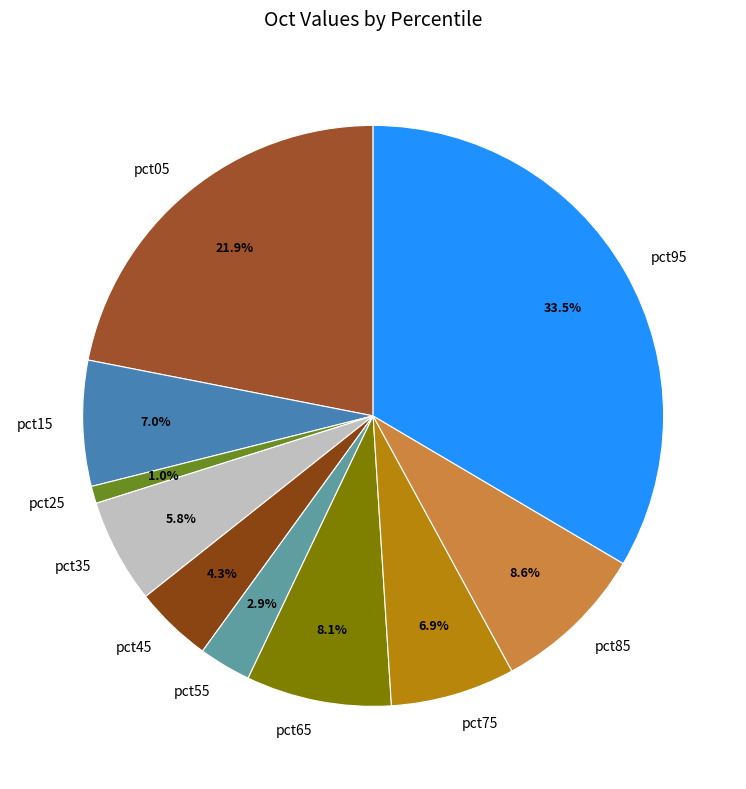

Is there any slice that represents more than half of the pie?

No